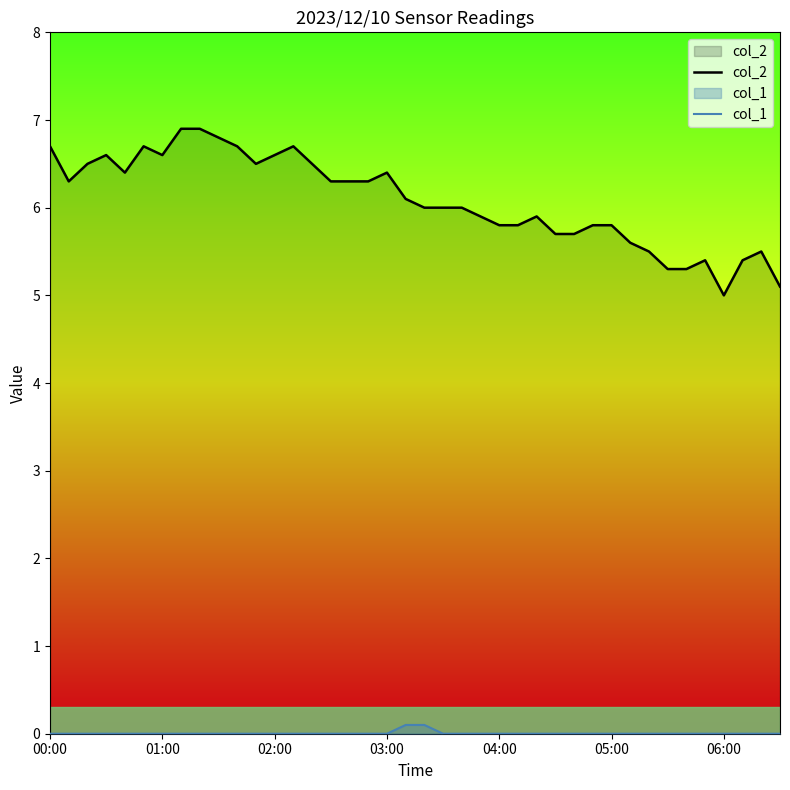

What is the total value across all series at 06:00?

5.0